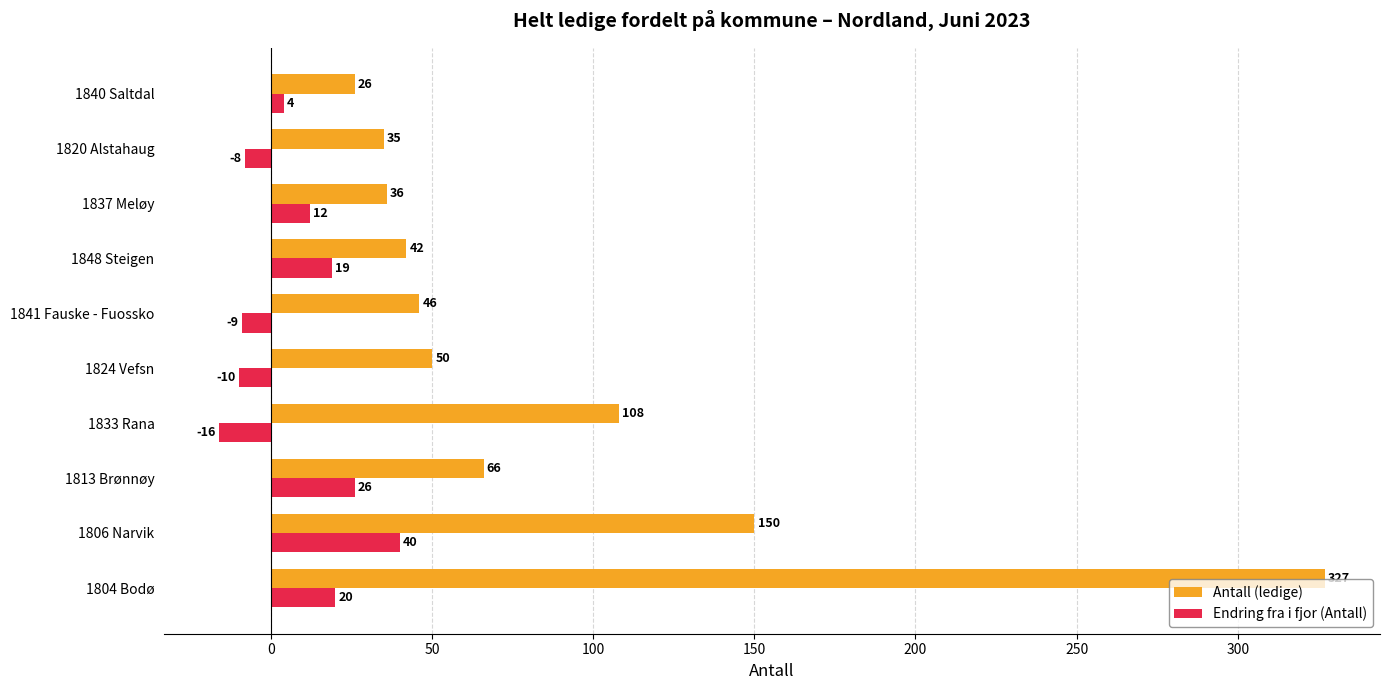

Count the number of categories in the chart.

10